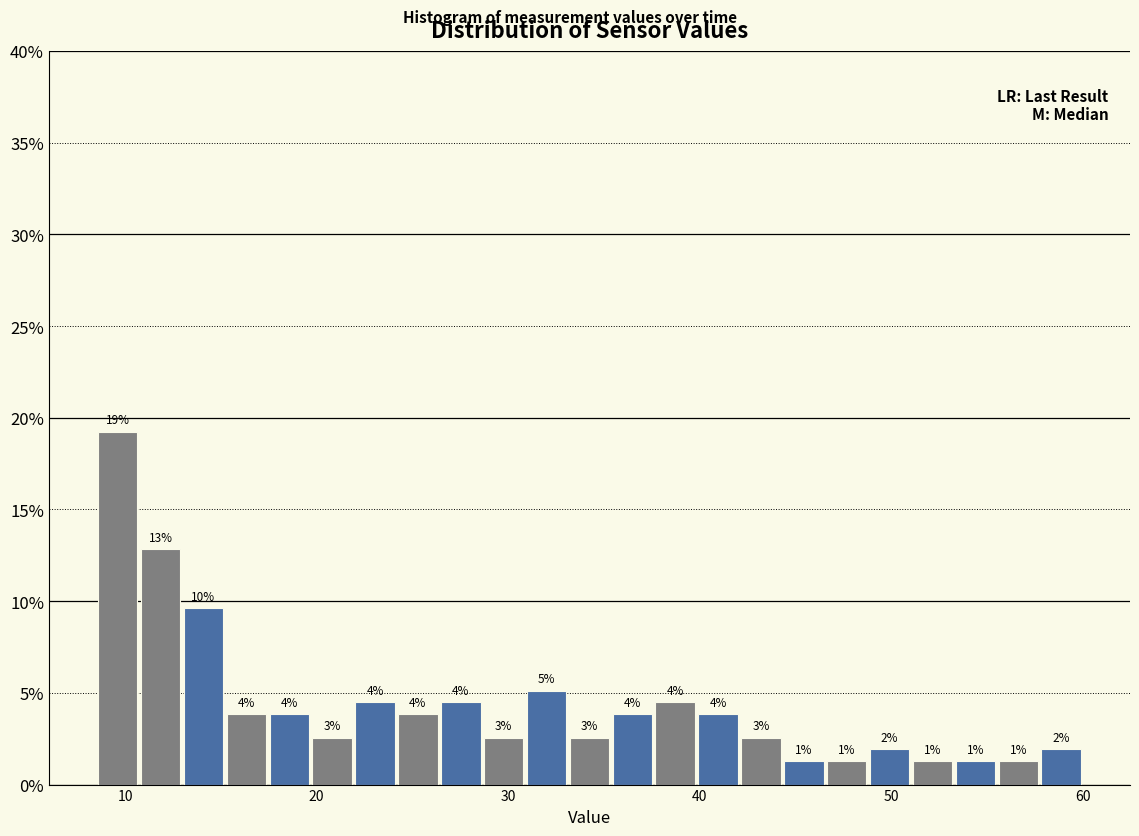

Around what value on the x-axis is the tallest bar? Give the approximate position of its centre, as read against the axis.

10